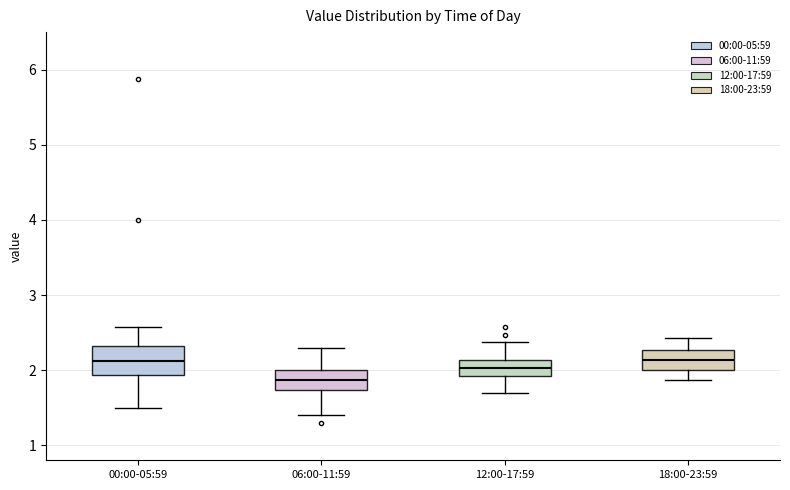

Reading left to right, transcribe this box plot: for each box, give where its median line is, the range the box spans, and where its two whiskers end, as read against the y-axis. The values are not printed on the chart, so give them approximately, as read against the axis.

00:00-05:59: median 2.1, box 1.9 to 2.3, whiskers 1.5 to 2.6
06:00-11:59: median 1.9, box 1.7 to 2.0, whiskers 1.4 to 2.3
12:00-17:59: median 2.0, box 1.9 to 2.1, whiskers 1.7 to 2.4
18:00-23:59: median 2.1, box 2.0 to 2.3, whiskers 1.9 to 2.4